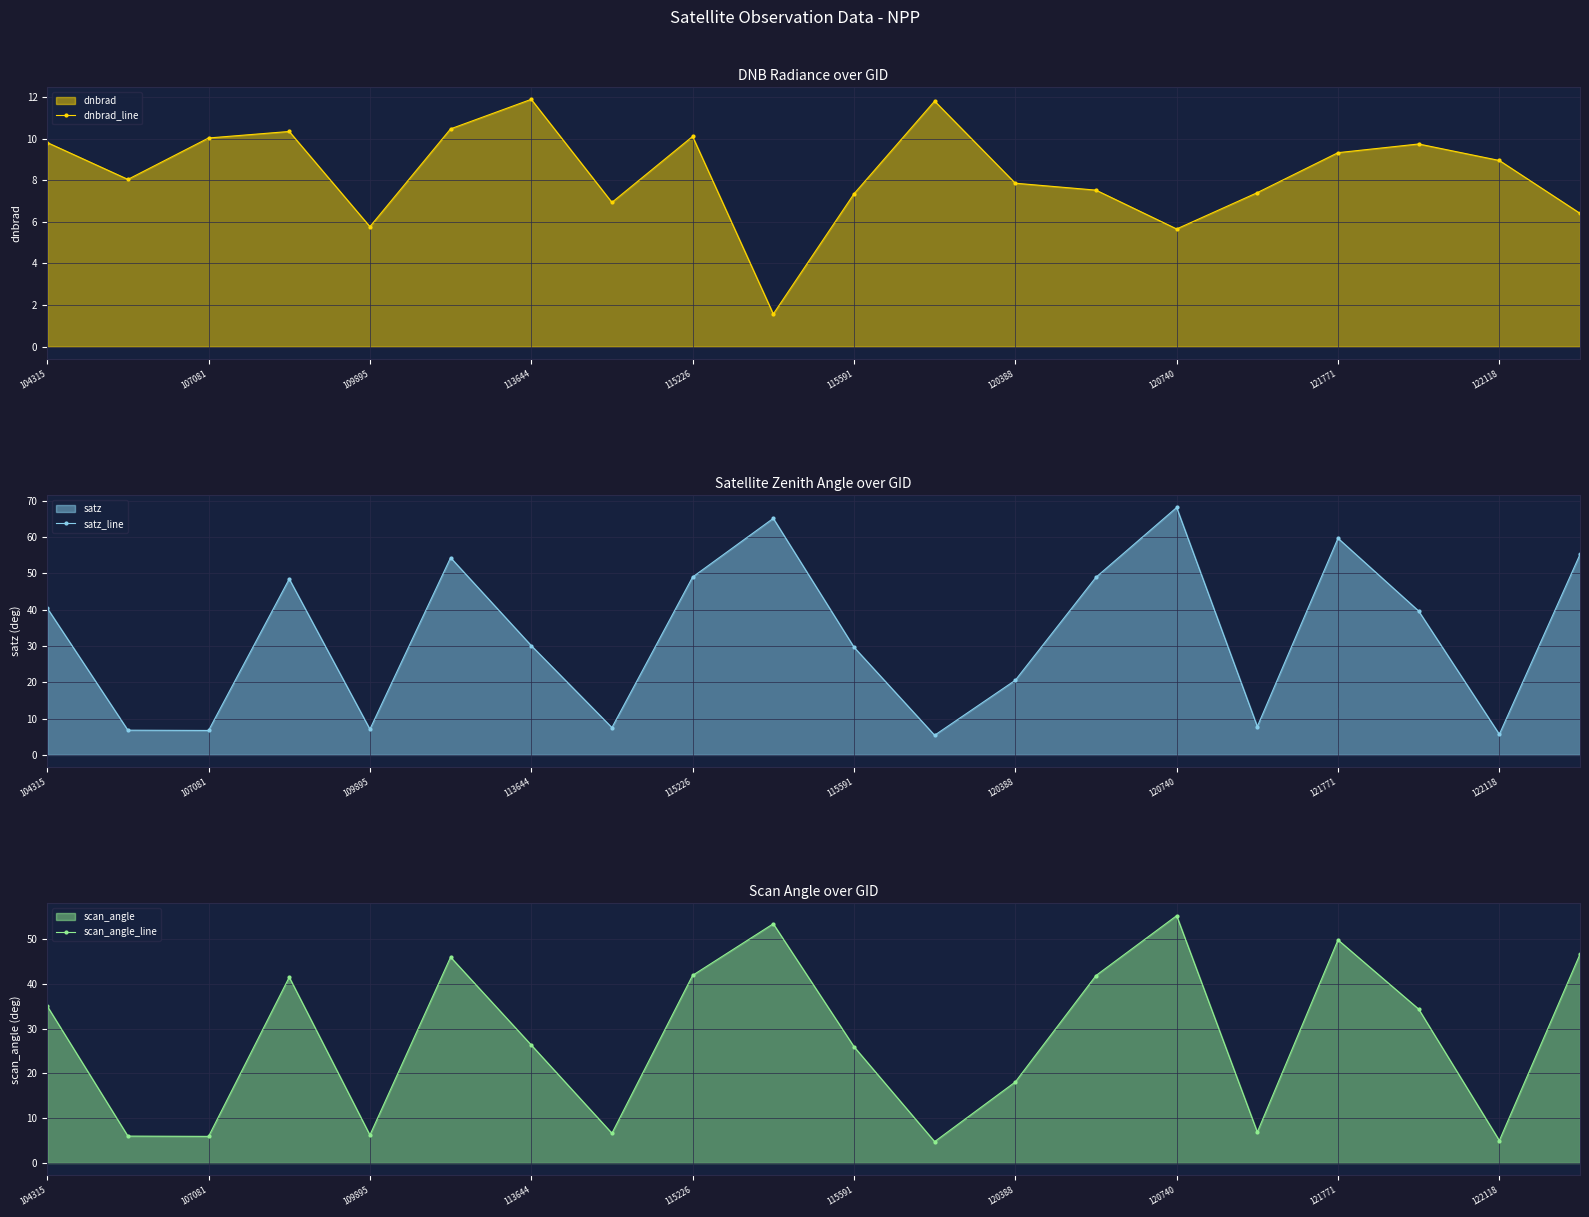

How many interior local peaks does the dnbrad_line series have?

5